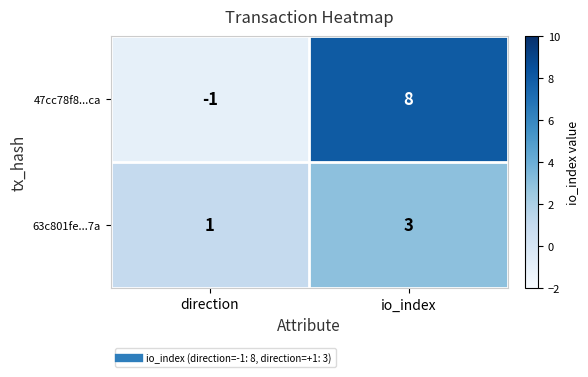

Which series changed the most between direction and io_index?

47cc78f8...ca